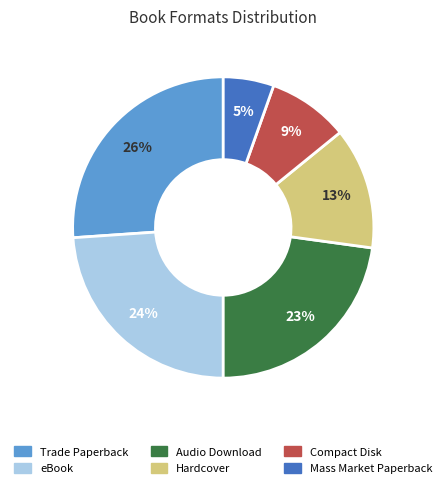

Which slice is the largest?

Trade Paperback